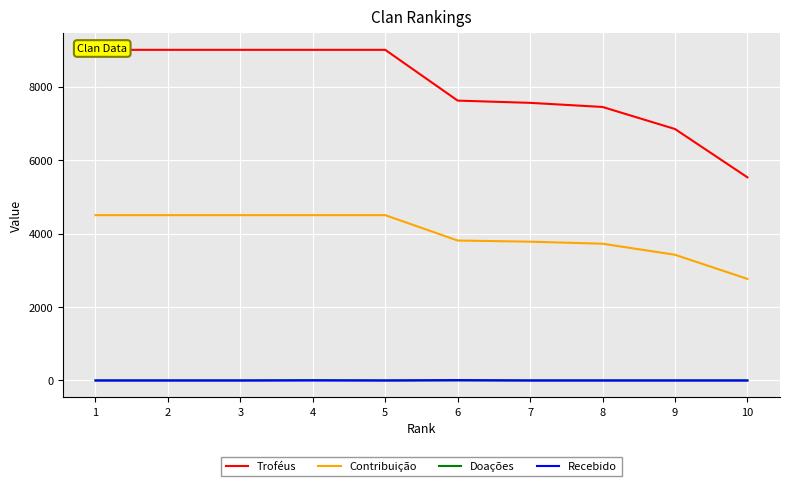

The Recebido series shows 0 at 7. True or false?

True